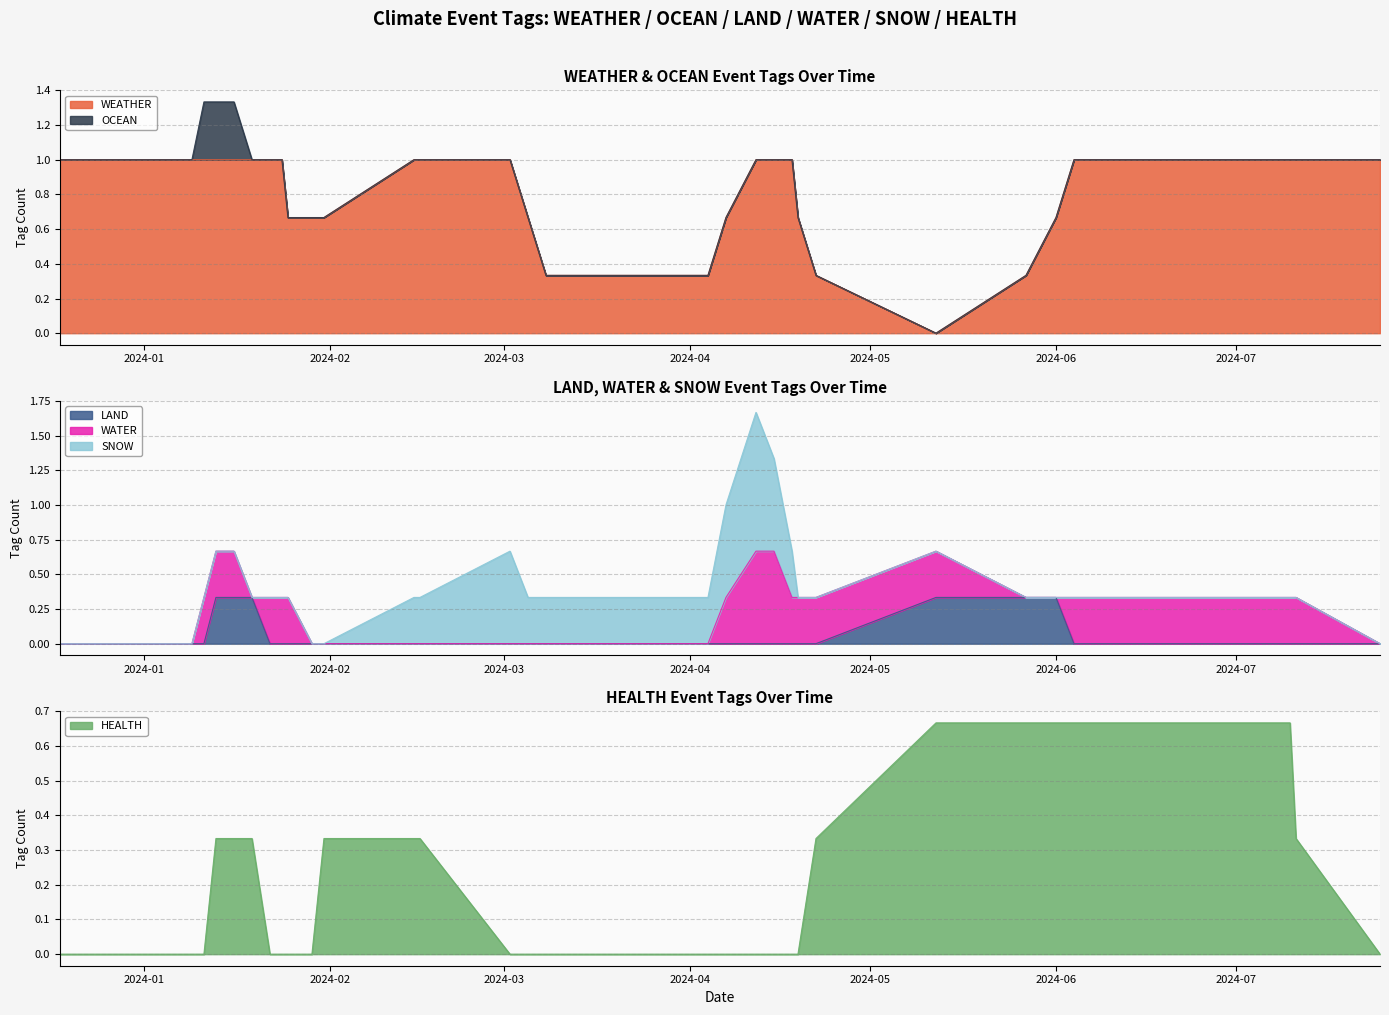

The SNOW series shows 0 at 2024-01-31. True or false?

False